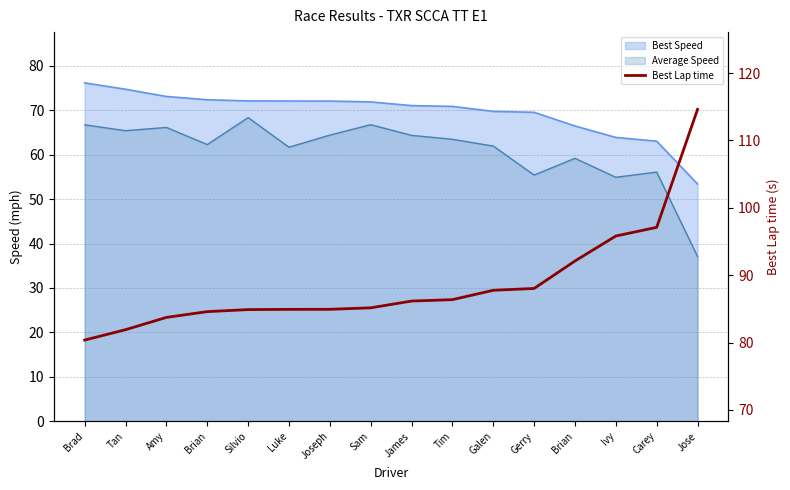

What is the label of the 8th point from the right?

James